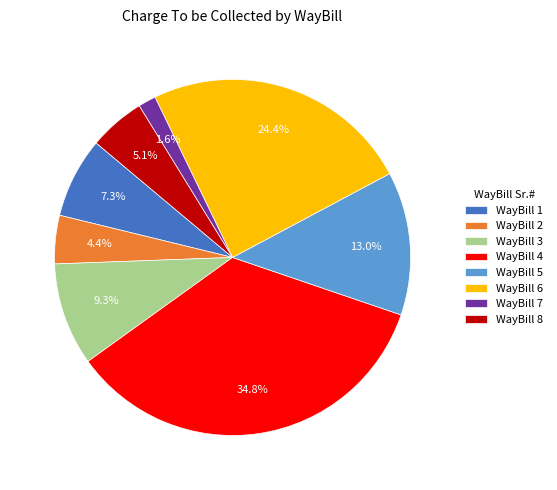

What percentage is NOT represented by WayBill 7?

98.4%